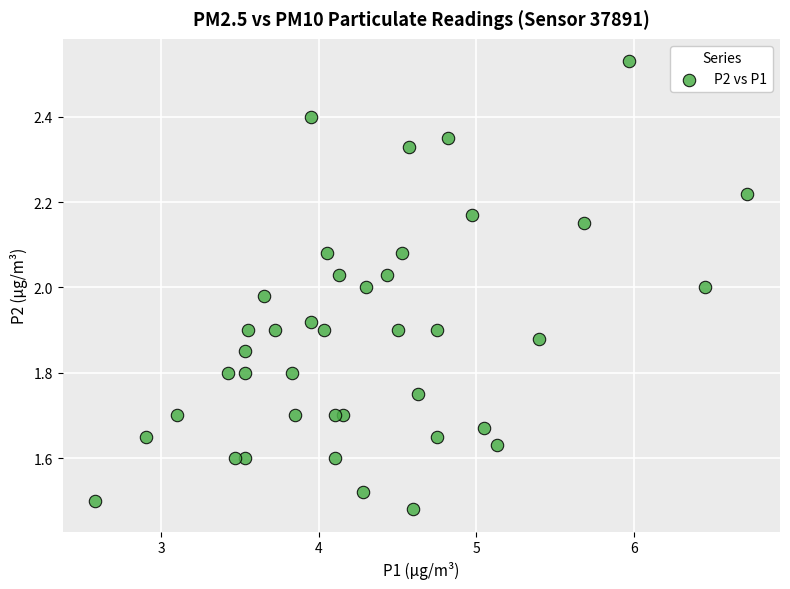

What is the range of X values (max minus min)?

4.1